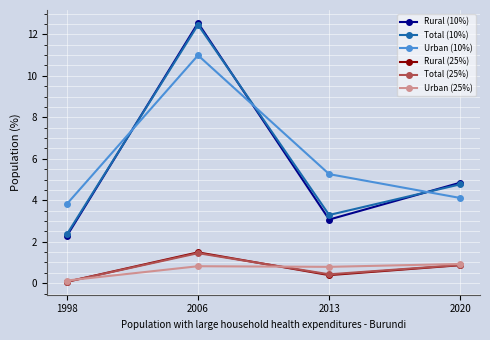

What is the minimum value for Rural (25%)?

0.1